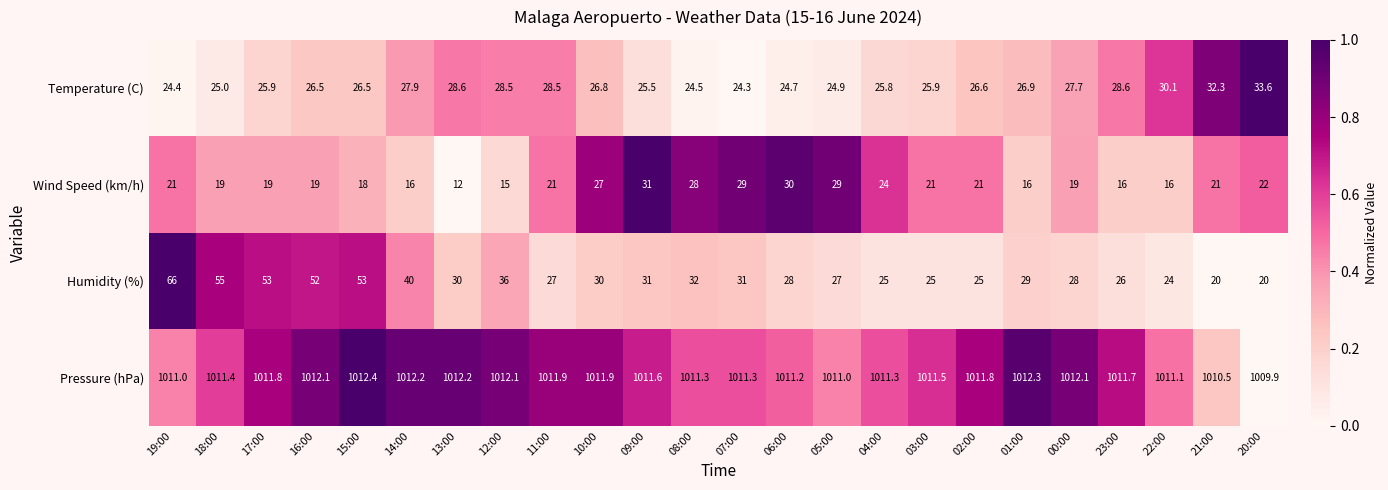

True or false: Wind Speed (km/h) has a value of 7.4 at 21:00.

False